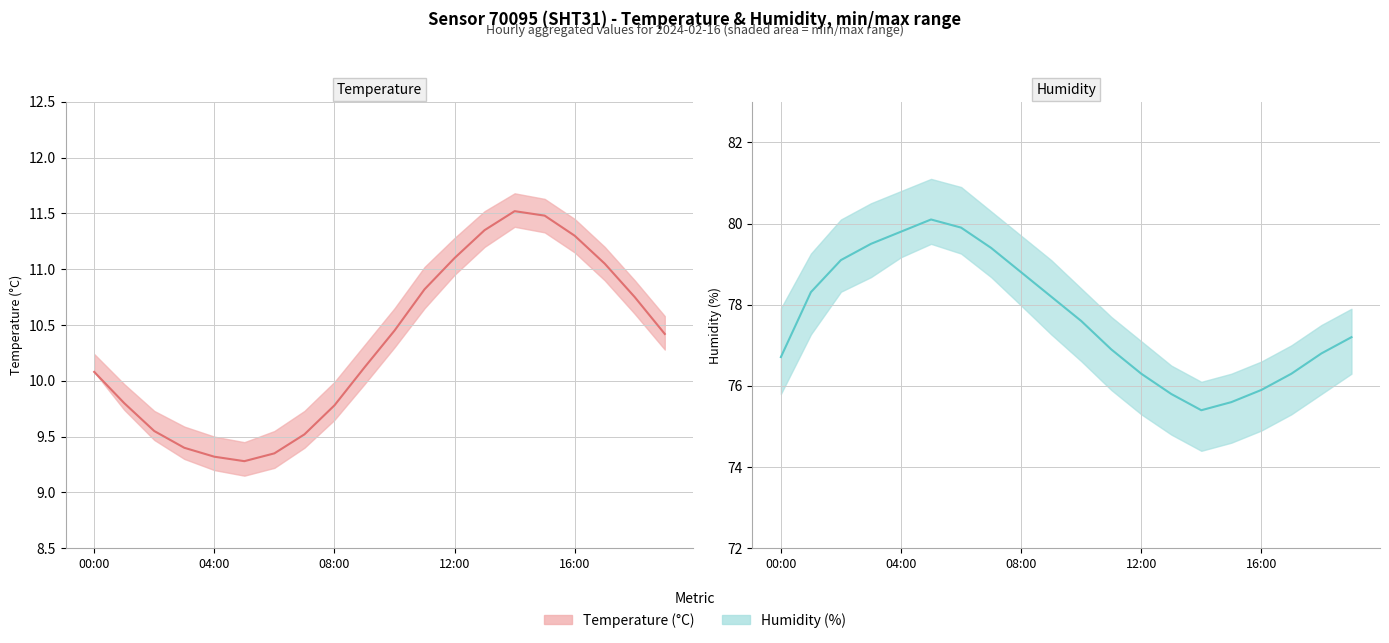

Rank the series by their average value, from lowest to highest.

temperature, humidity